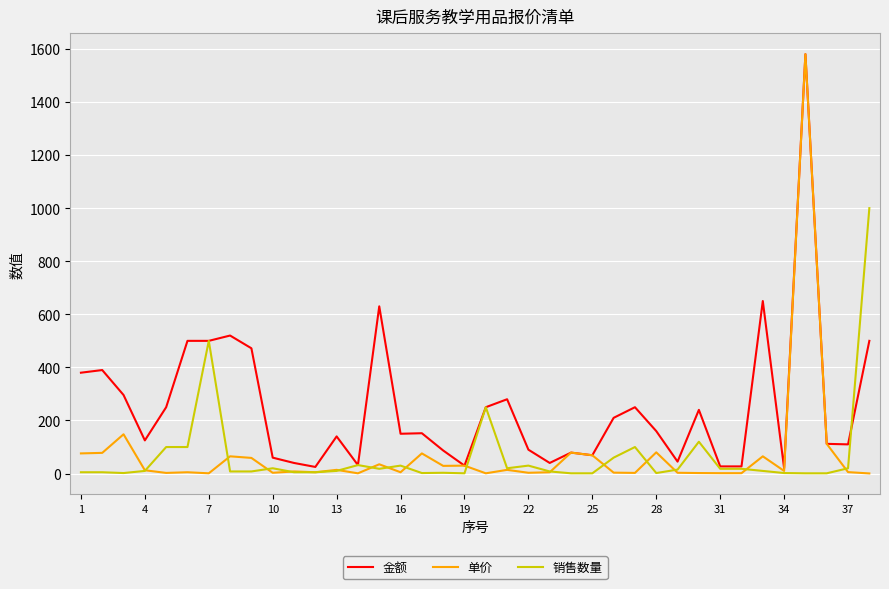

What is the greatest value displayed?

1580.0